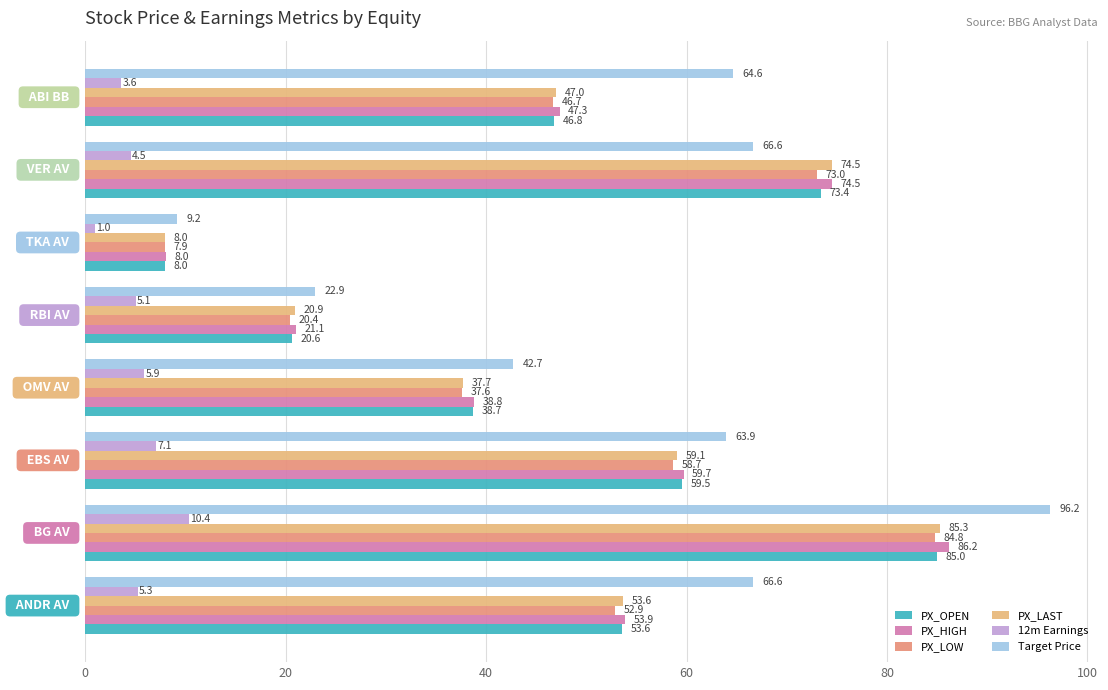

Which series has the widest spread of values?

Target Price